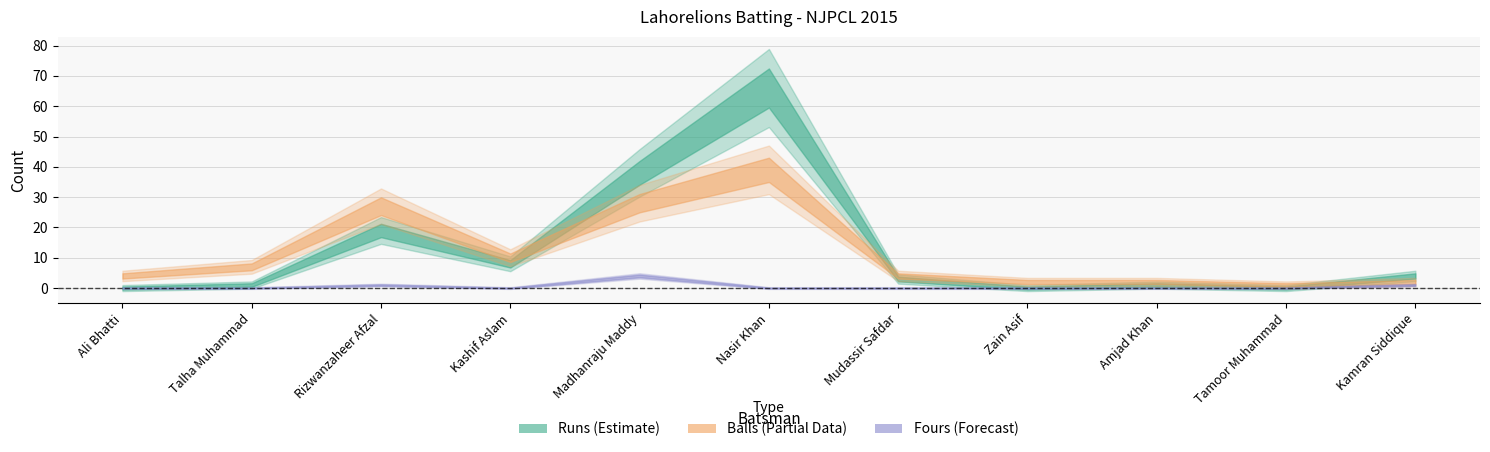

What is the total value across all series at Kamran Siddique?

7